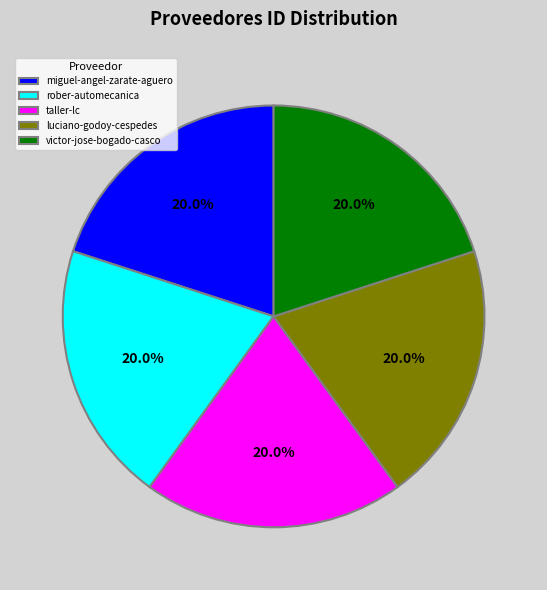

What is the ratio of the value at luciano-godoy-cespedes to the value at taller-lc?

1.0